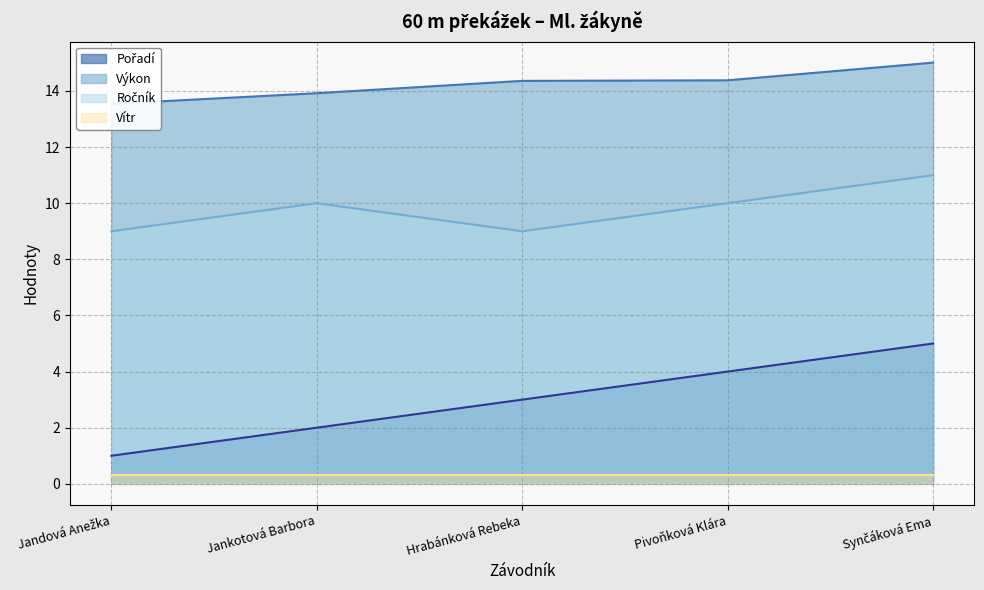

Rank the categories by Pořadí value from highest to lowest.

Synčáková Ema, Pivoňková Klára, Hrabánková Rebeka, Jankotová Barbora, Jandová Anežka